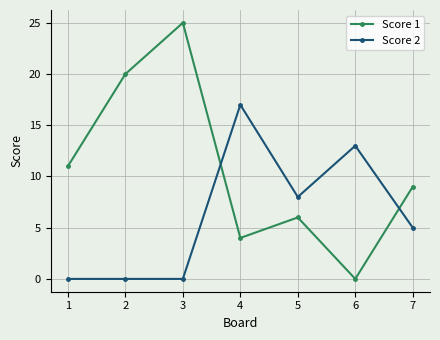

Is it true that Score 1 equals 9 at 3?

False